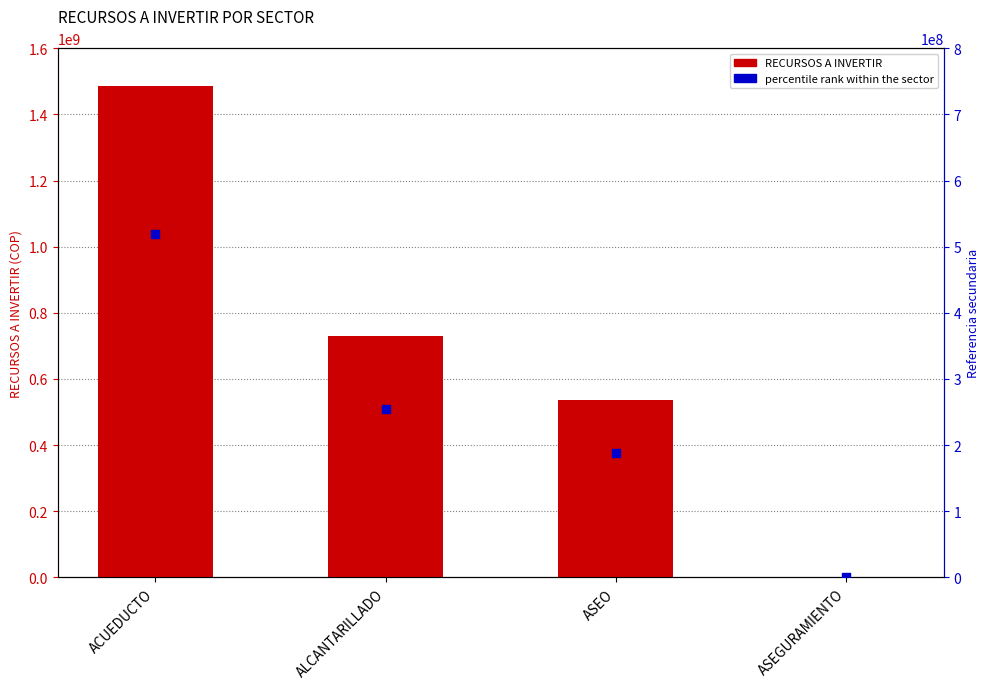

At how many categories does at least one series exceed 94904500?

3